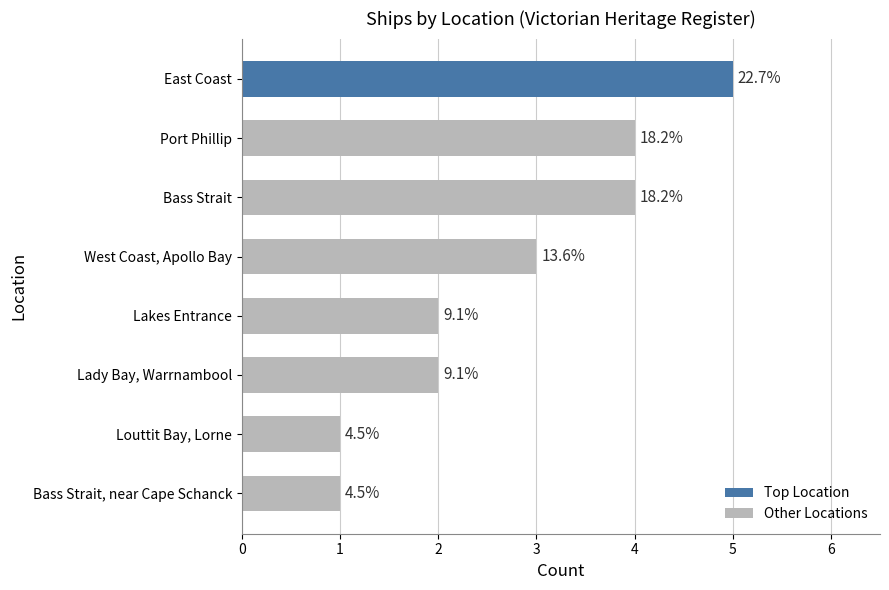

Are the bars grouped side by side (vs. stacked)?

No